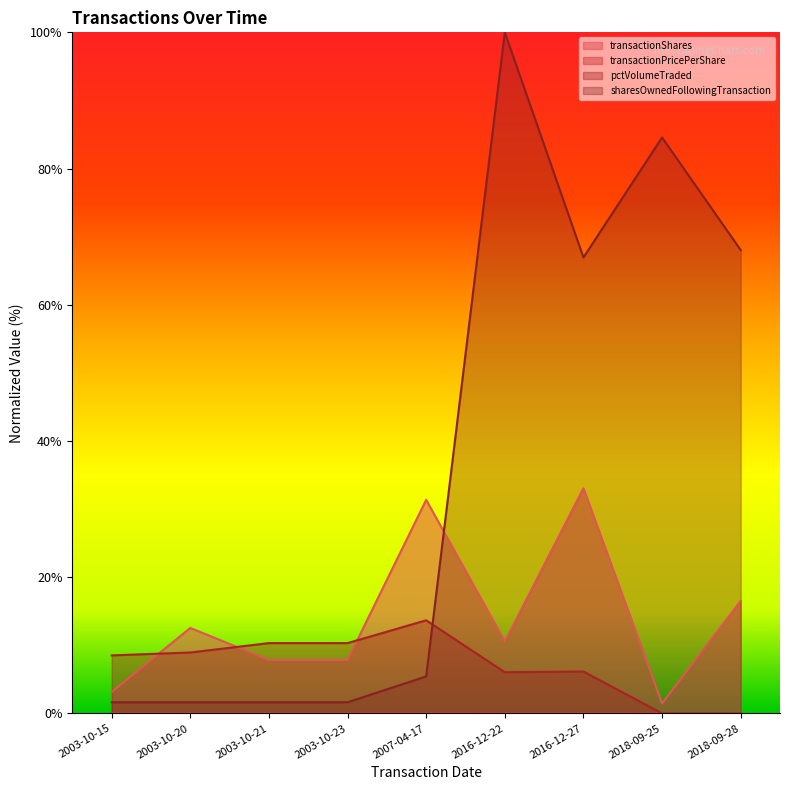

What position from the right is 2018-09-28?

1